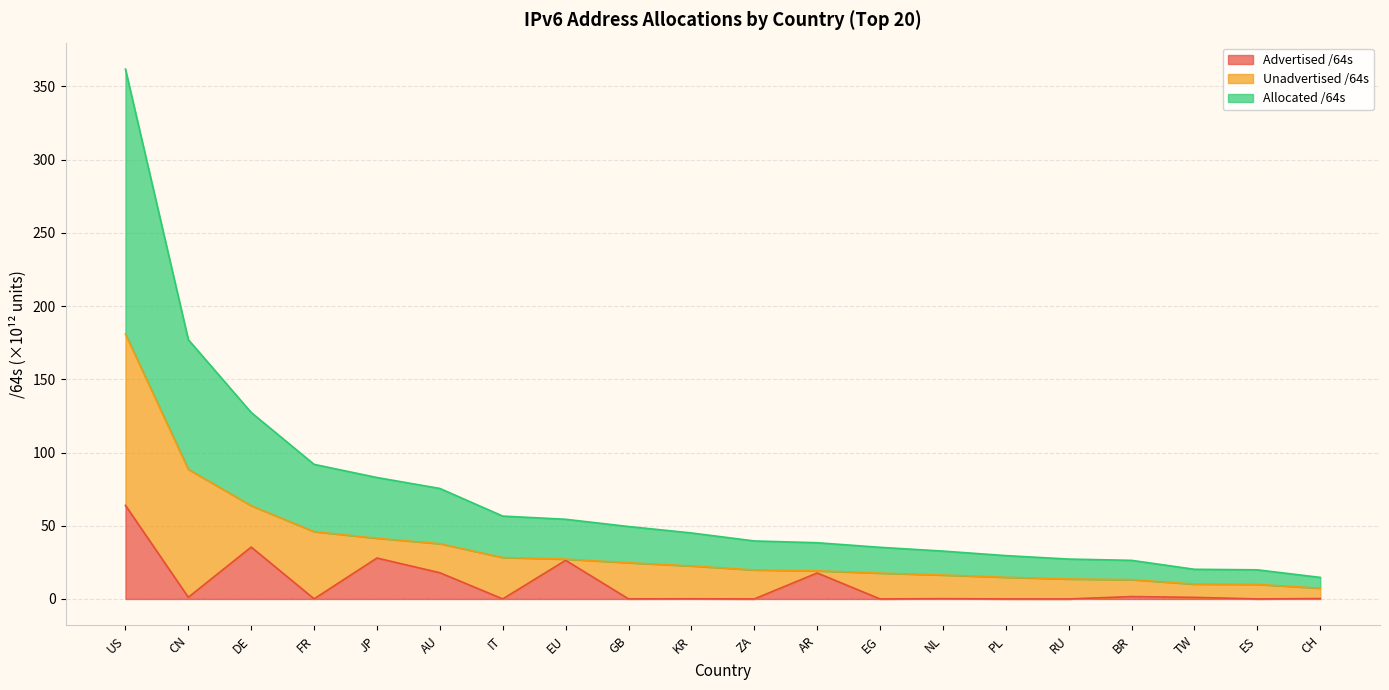

The value of Advertised /64s at ZA is 0.0. True or false?

True